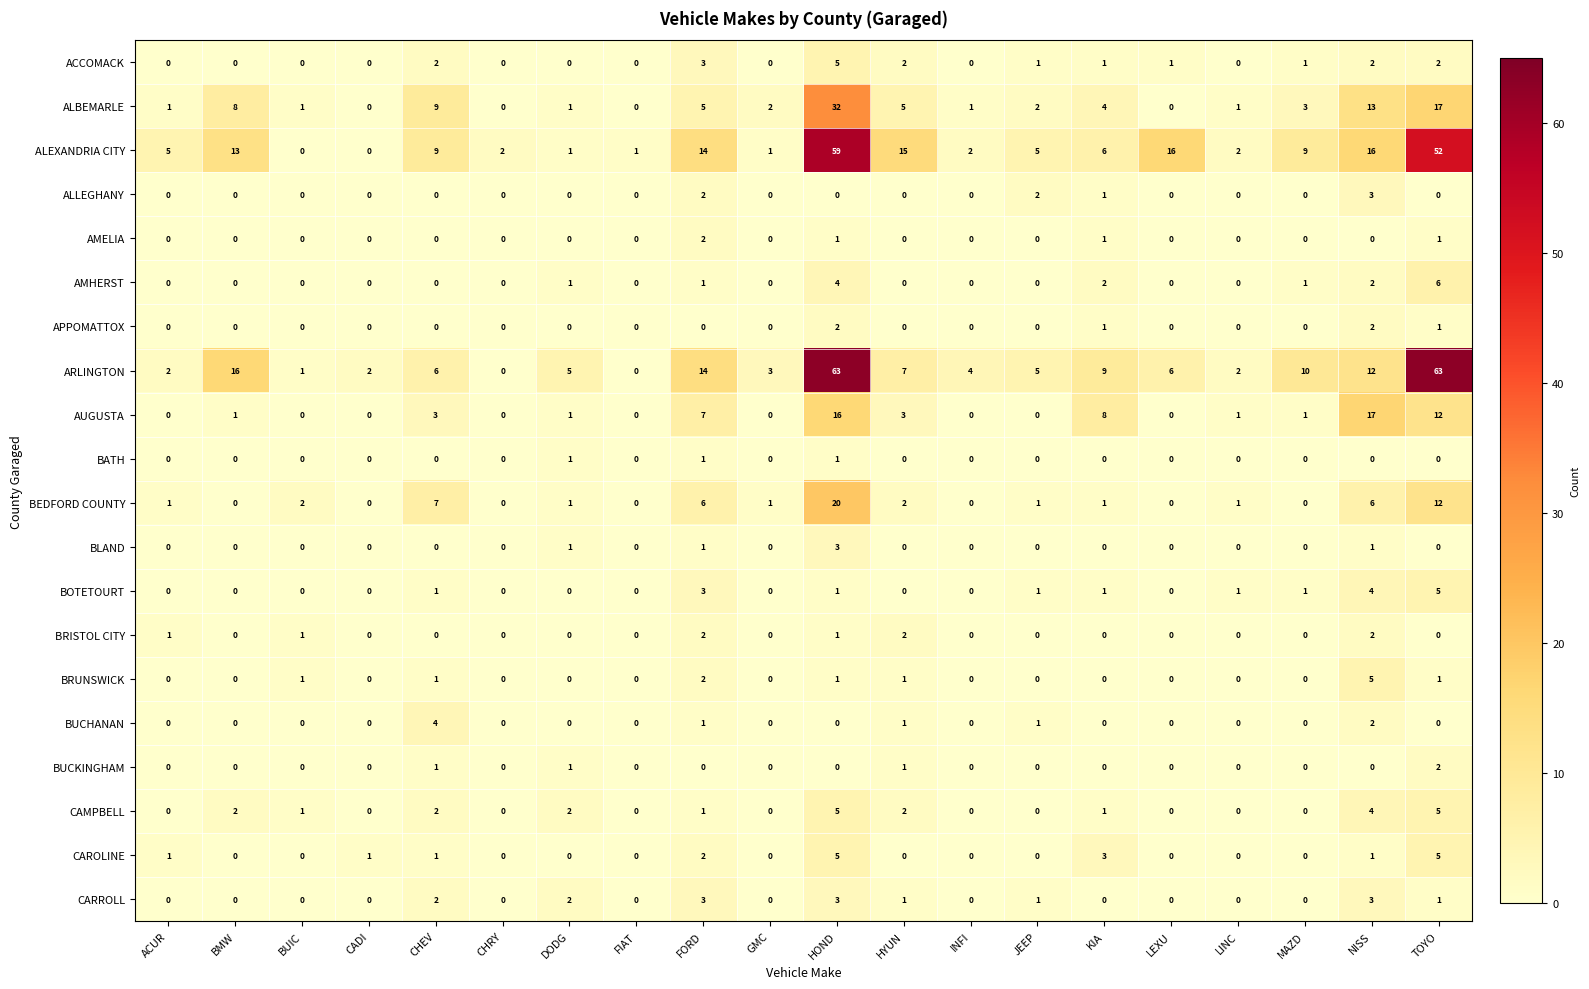

How many data points does each series have?

20